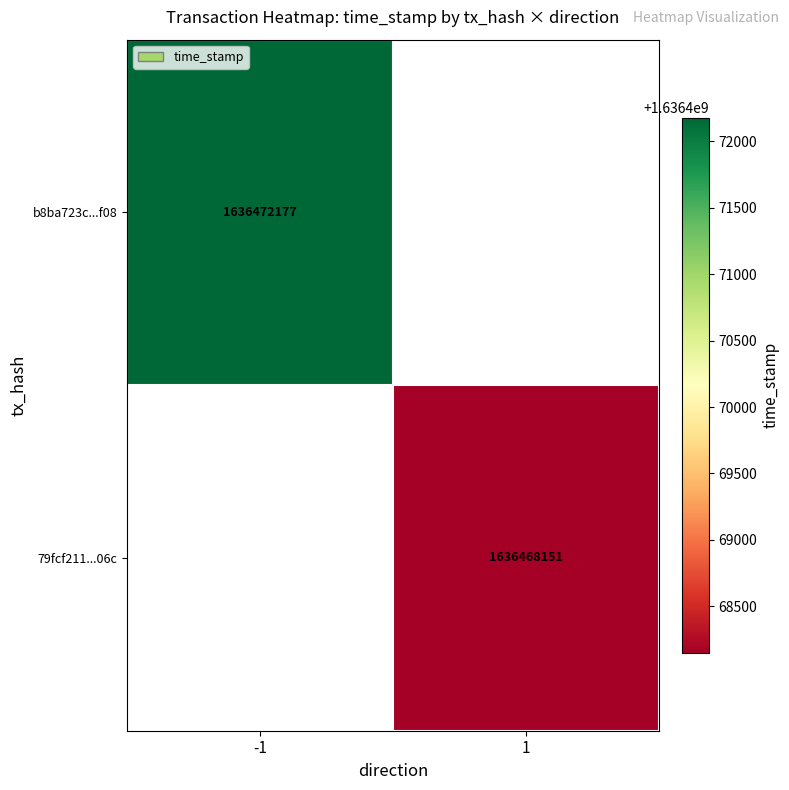

The 79fcf211...06c series shows 2204218980 at 1. True or false?

False